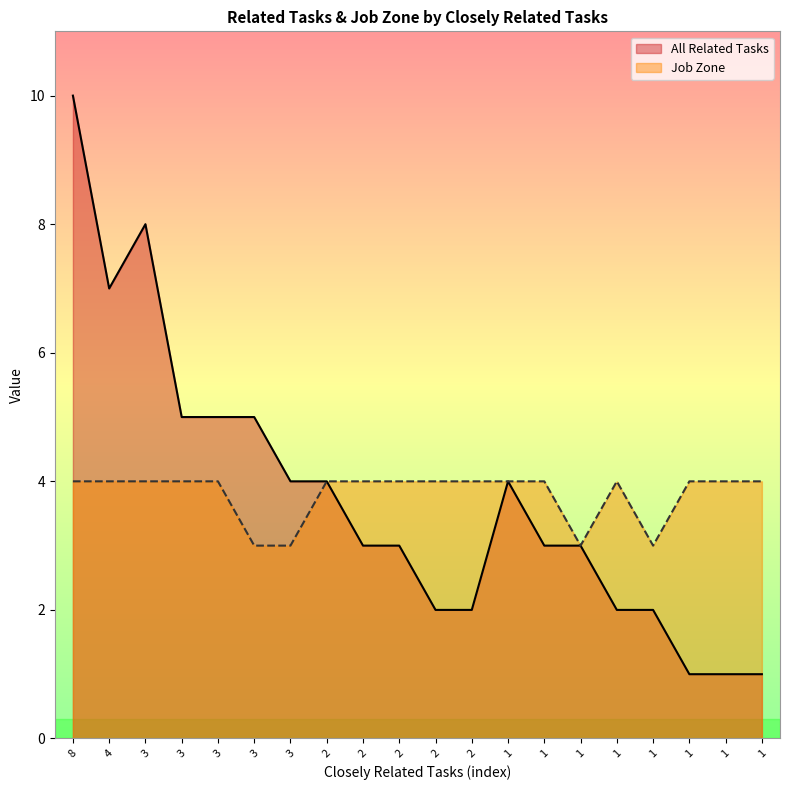

True or false: Job Zone and All Related Tasks intersect in this chart.

False